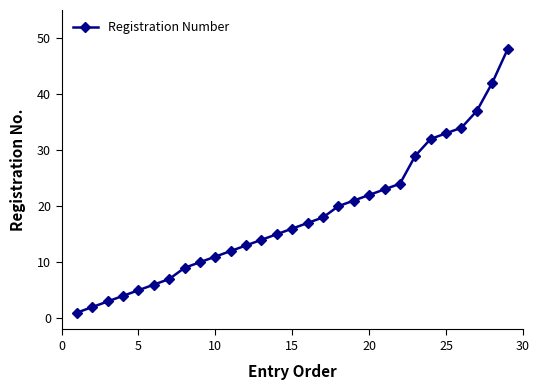

What is the greatest value displayed?

48